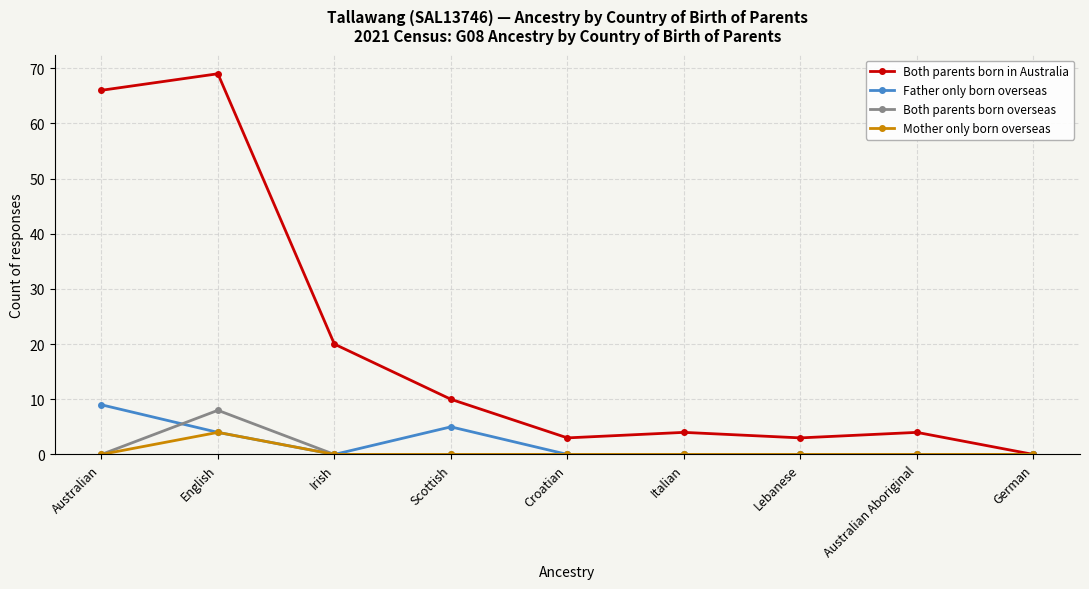

How many distinct data groups are displayed?

4